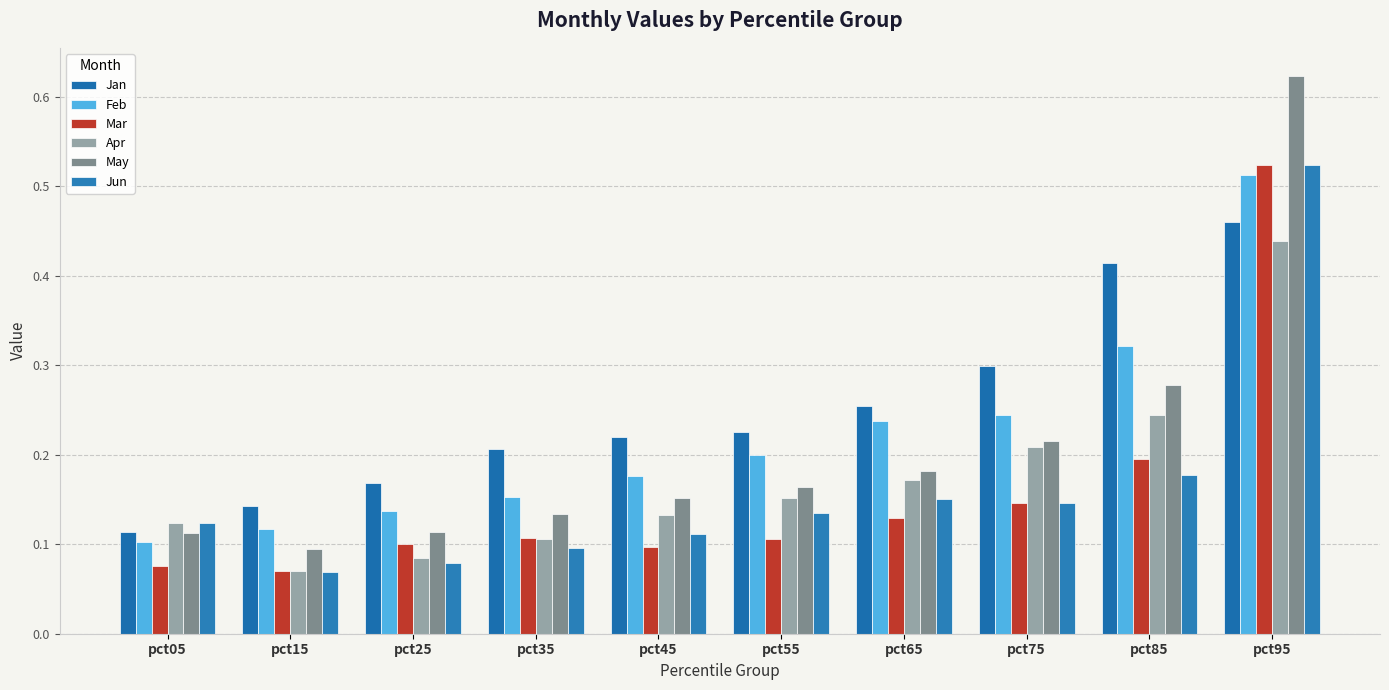

What is the difference between the Mar values at pct05 and pct65?

0.1